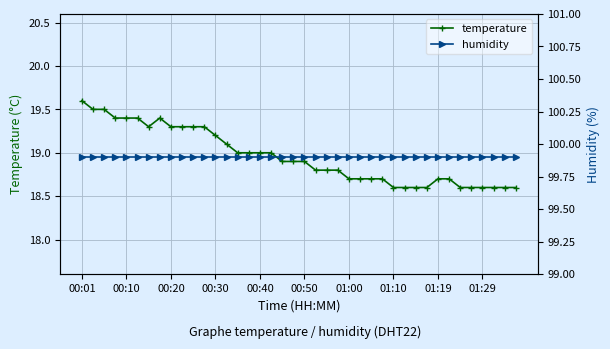

What is the average value of the temperature series?

19.0